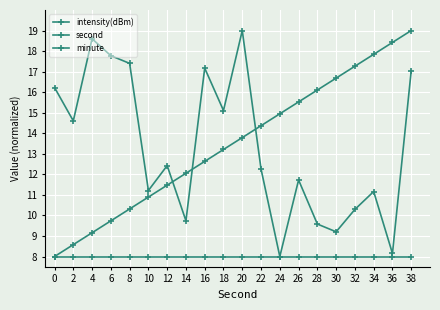

How many series are shown in this chart?

3